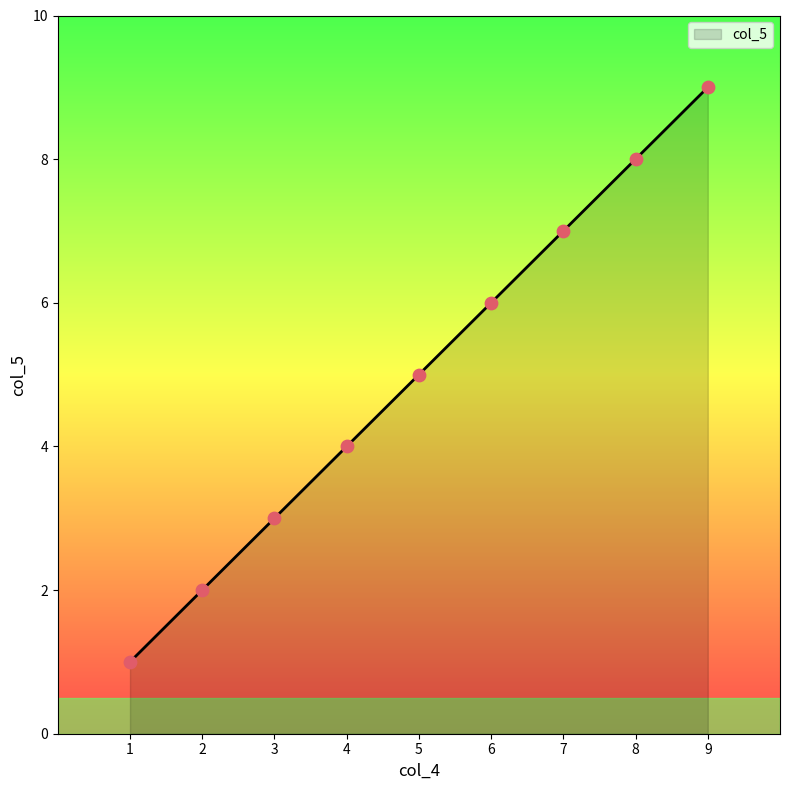

What is the ratio of the value at 5 to the value at 1?

5.0